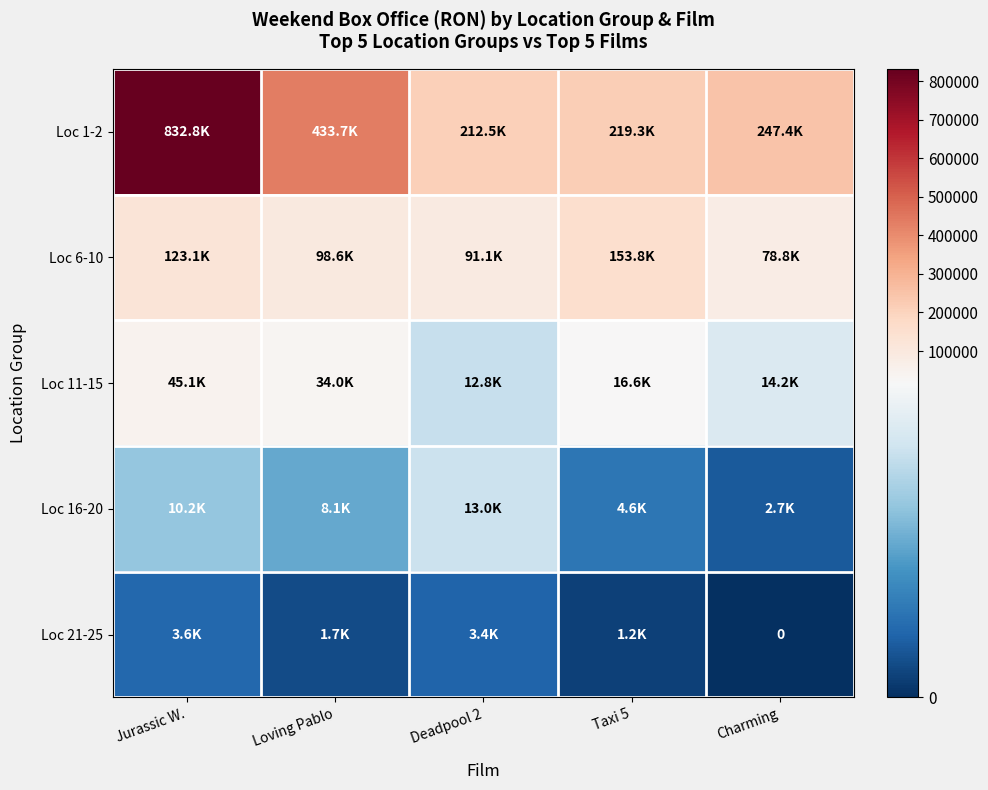

Rank the categories by Loc 1-2 value from lowest to highest.

Deadpool 2, Taxi 5, Charming, Loving Pablo, Jurassic W.